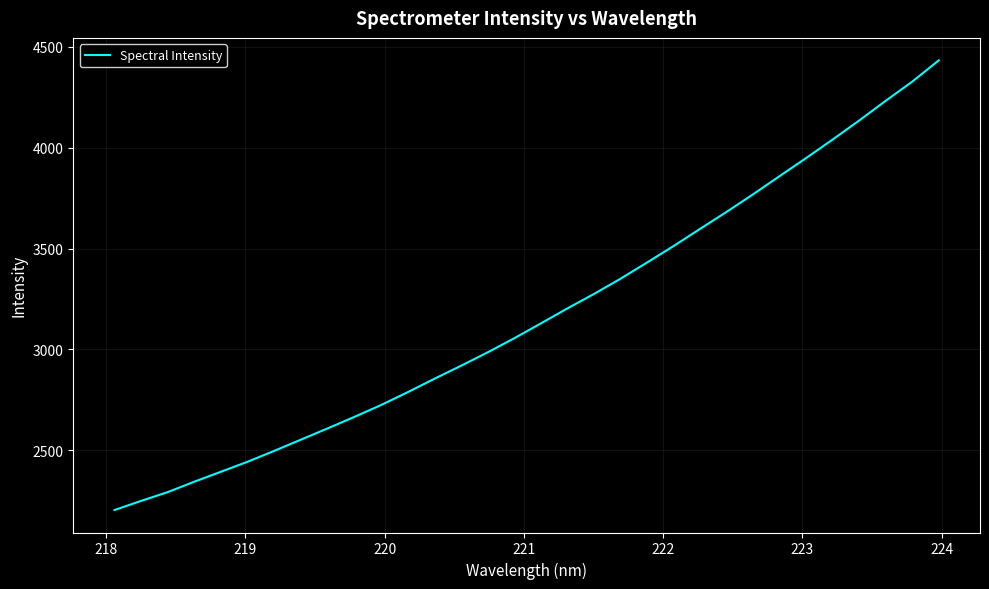

What is the minimum value shown in the chart?

2204.7